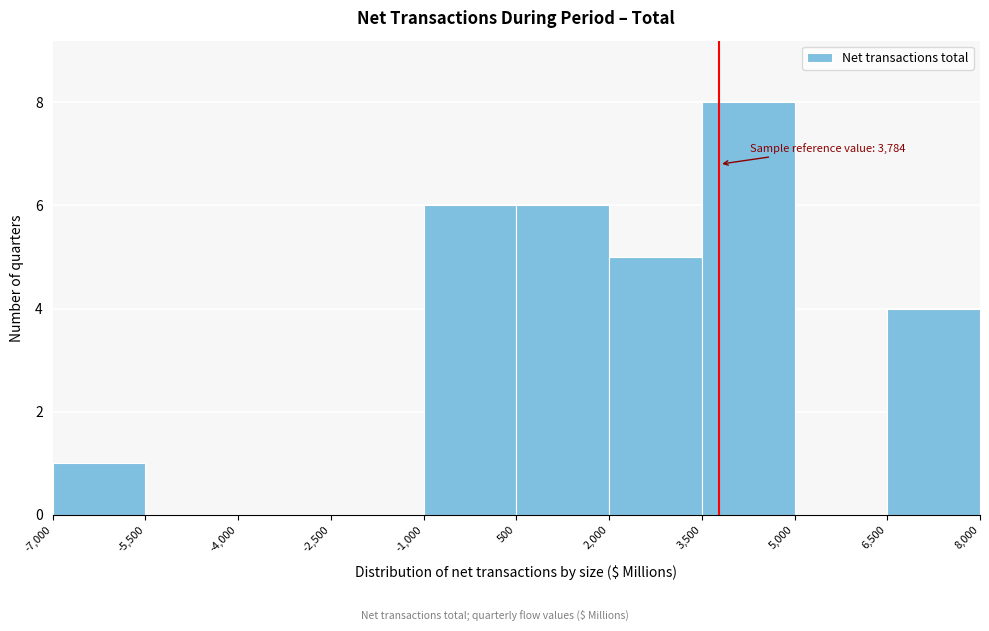

Which range on the x-axis has the tallest bar?

3,500 to 5,000